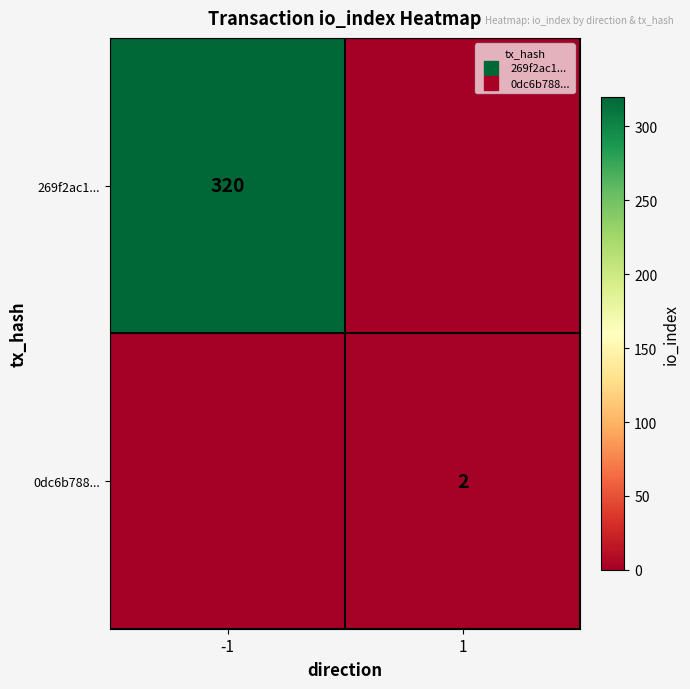

What is the average value of the 0dc6b788... series?

1